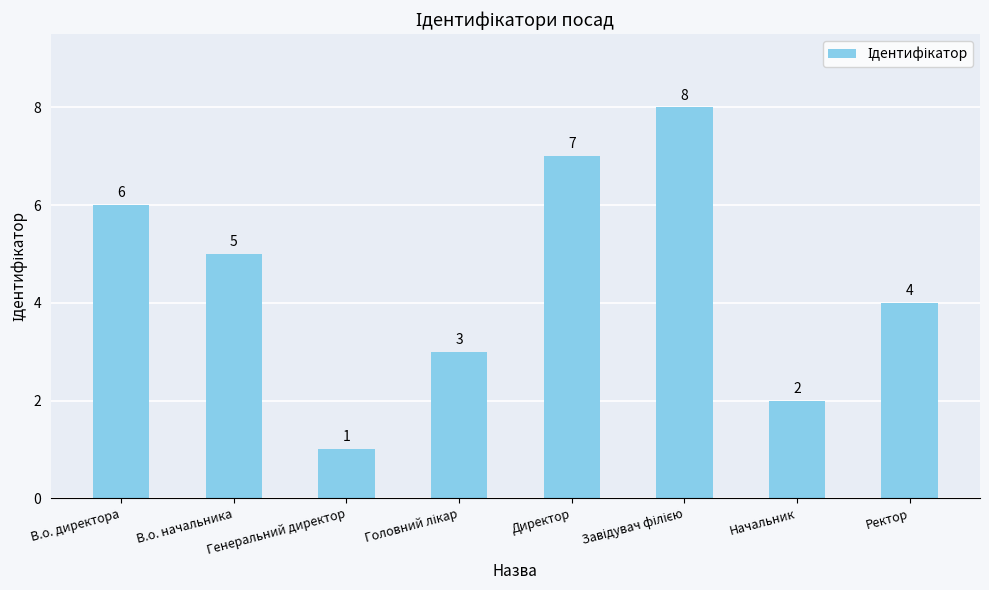

What is the sum of all values?

36